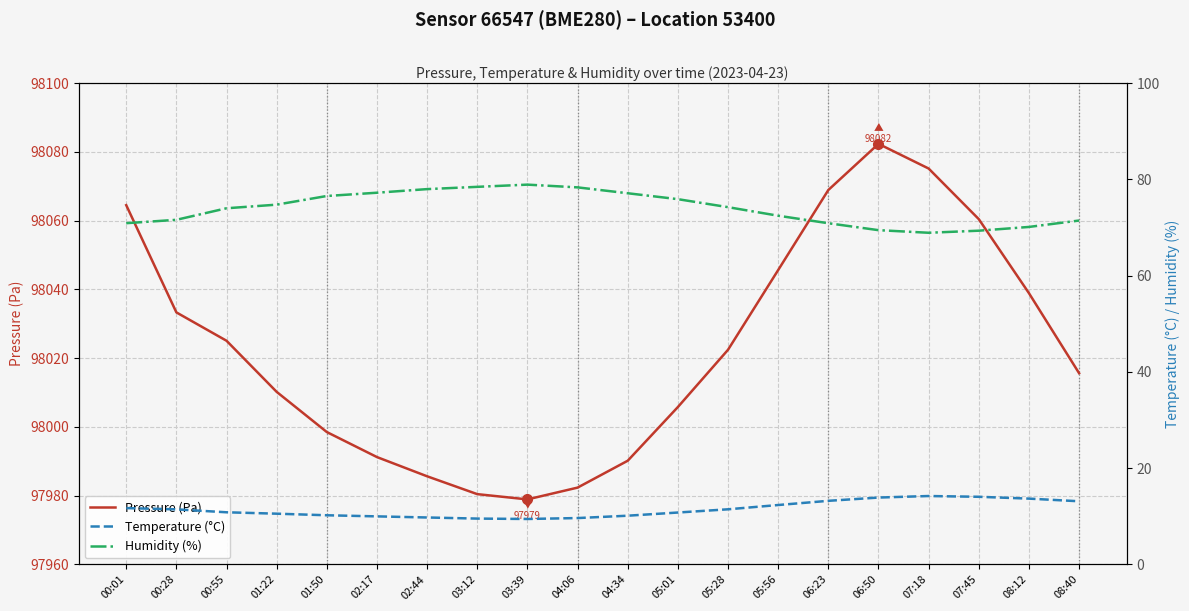

True or false: temperature and pressure cross at least once.

False